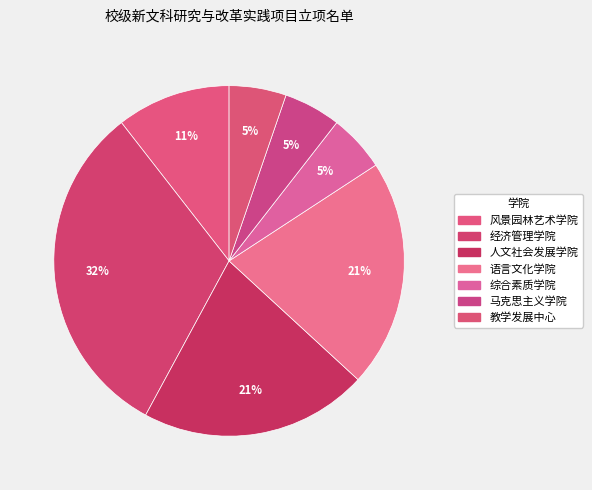

The 风景园林艺术学院 slice represents 11% of the pie. True or false?

True